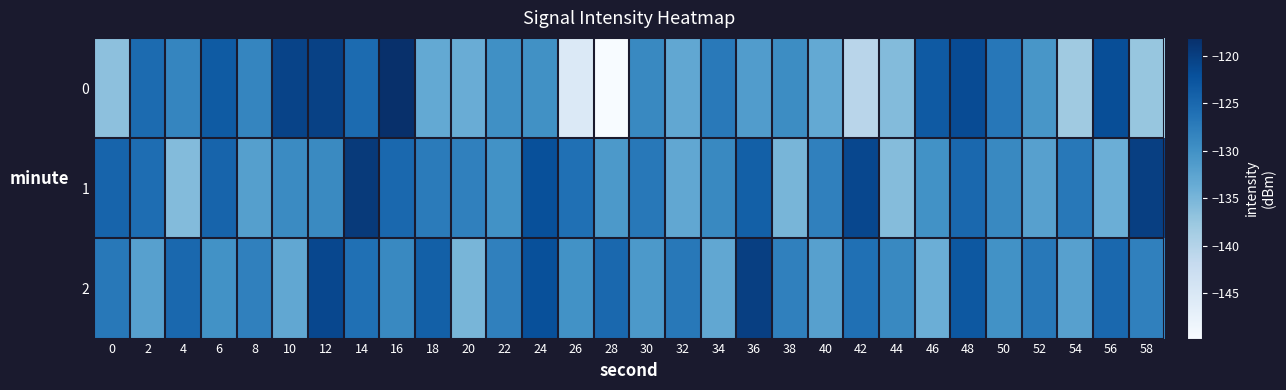

Reading left to right, list all the values displayed in this chart.

0: 0=-136.6	2=-125.4	4=-128.6	6=-123.4	8=-128.6	10=-120.6	12=-120.3	14=-125.4	16=-118.1	18=-133.2	20=-133.7	22=-129.8	24=-129.9	26=-145.4	28=-149.8	30=-129.0	32=-133.0	34=-127.1	36=-131.5	38=-129.4	40=-133.3	42=-140.5	44=-135.8	46=-123.2	48=-121.5	50=-126.9	52=-130.7	54=-138.0	56=-121.7	58=-137.4
1: 0=-124.5	2=-125.6	4=-135.8	6=-124.5	8=-131.9	10=-129.2	12=-129.1	14=-119.4	16=-125.0	18=-127.4	20=-128.0	22=-130.0	24=-122.0	26=-126.0	28=-131.0	30=-127.0	32=-133.0	34=-129.0	36=-124.0	38=-135.0	40=-128.0	42=-121.0	44=-136.0	46=-130.0	48=-125.0	50=-129.0	52=-132.0	54=-127.0	56=-134.0	58=-120.0
2: 0=-127.0	2=-132.0	4=-125.0	6=-130.0	8=-128.0	10=-133.0	12=-121.0	14=-126.0	16=-129.0	18=-124.0	20=-135.0	22=-128.0	24=-122.0	26=-130.0	28=-125.0	30=-131.0	32=-127.0	34=-133.0	36=-120.0	38=-128.0	40=-132.0	42=-126.0	44=-129.0	46=-134.0	48=-123.0	50=-130.0	52=-127.0	54=-132.0	56=-125.0	58=-128.0